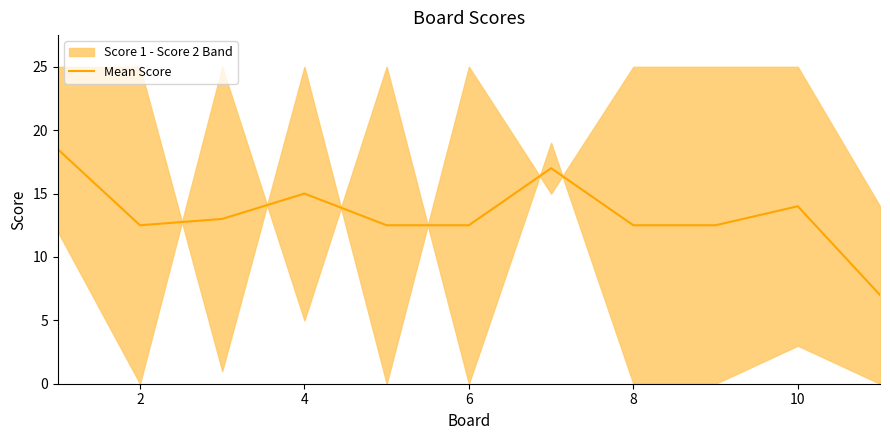

How many data points are less than 12?

1